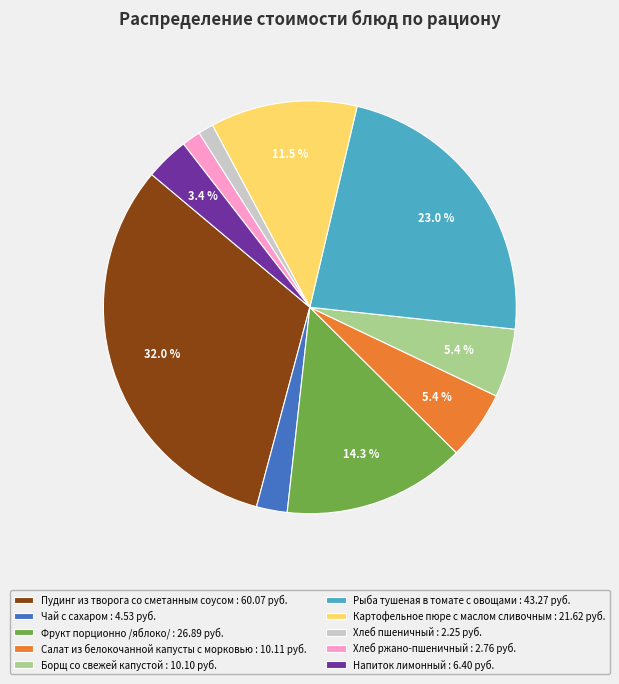

True or false: Хлеб пшеничный accounts for 1% of the total.

True